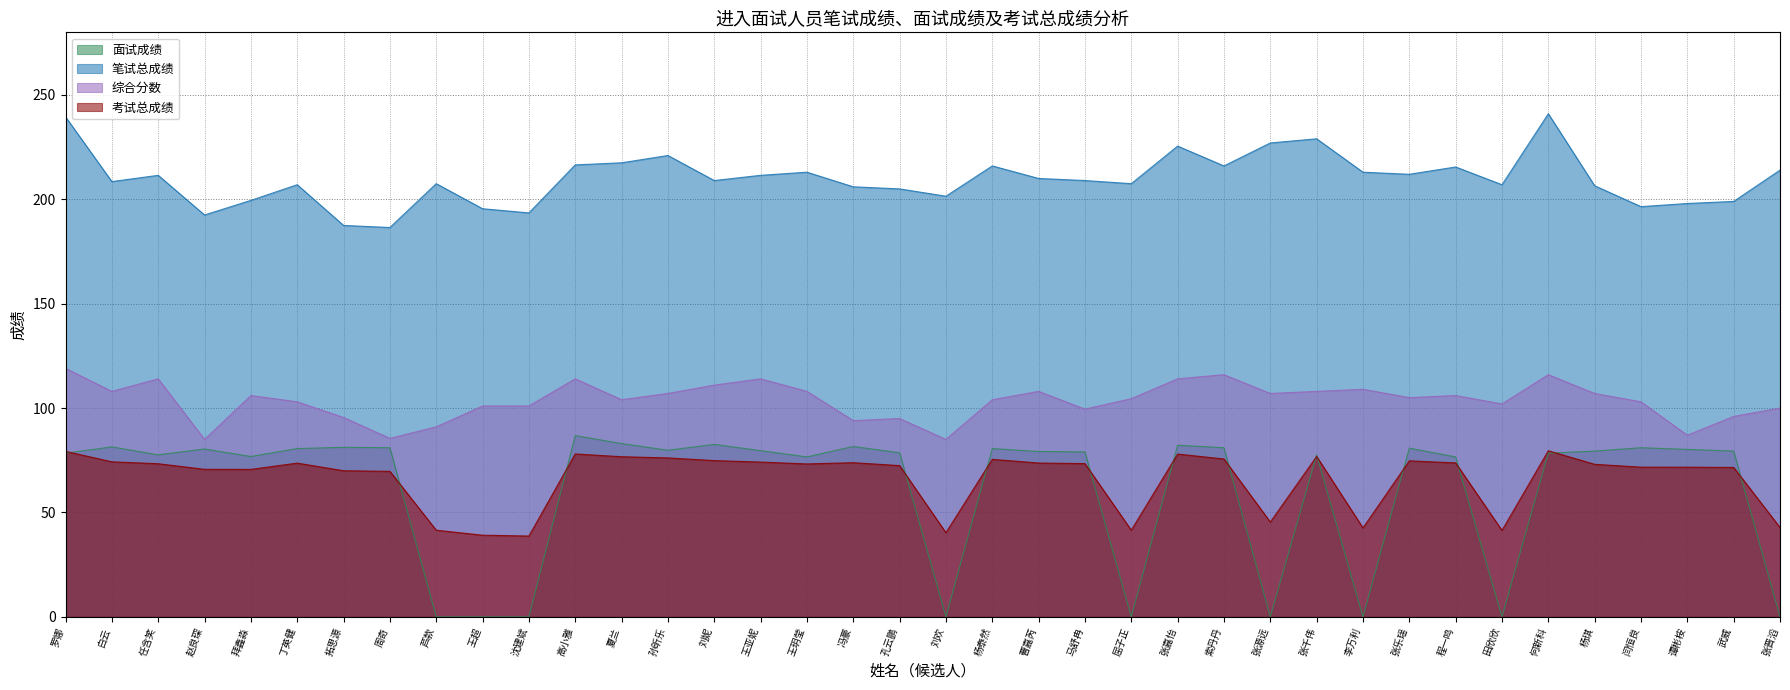

Does the chart display data point markers on the line(s)?

No